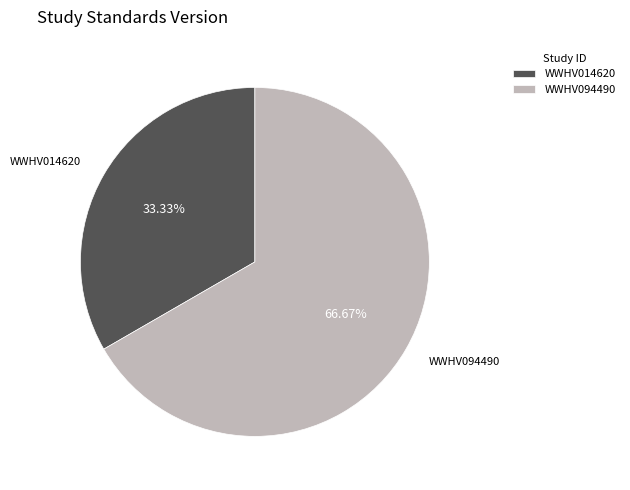

How many segments does this pie chart have?

2